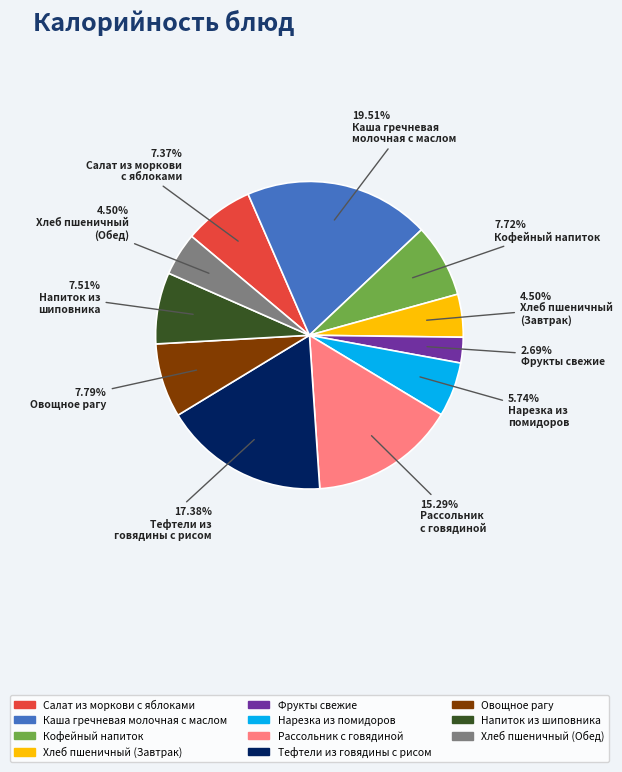

To the nearest percent, what portion does Кофейный напиток represent?

8%